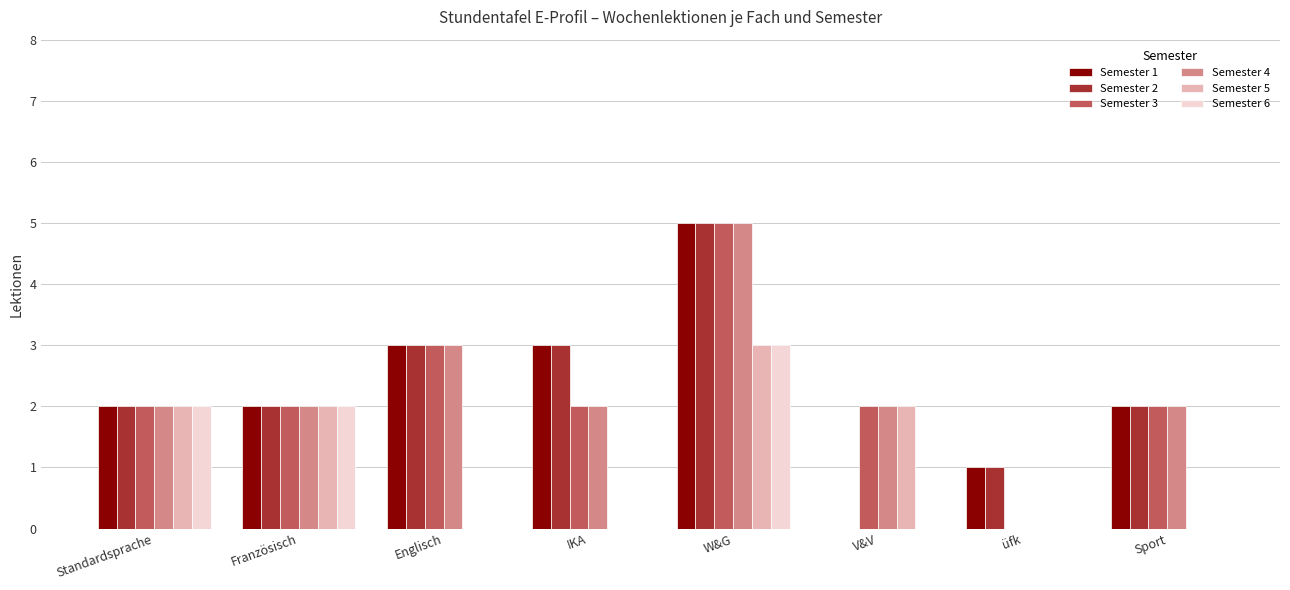

Is the value of Semester 4 at IKA greater than the value of Semester 2 at W&G?

No